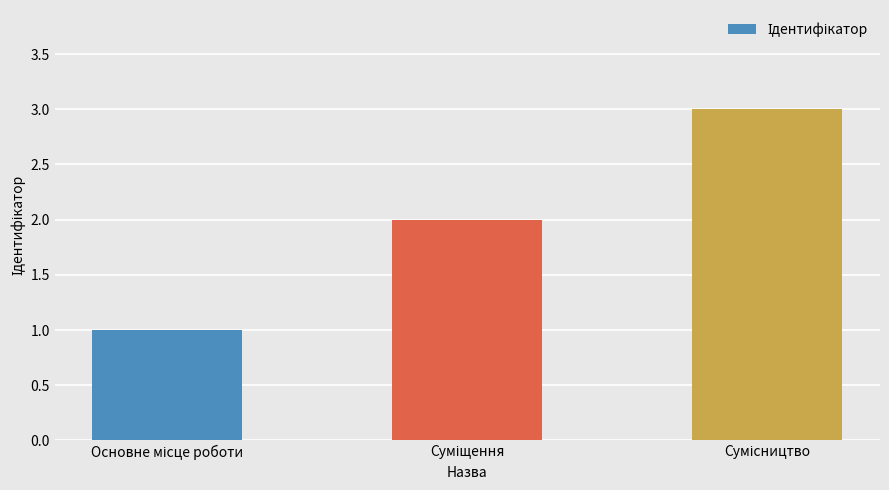

How many values are between 1 and 3?

3